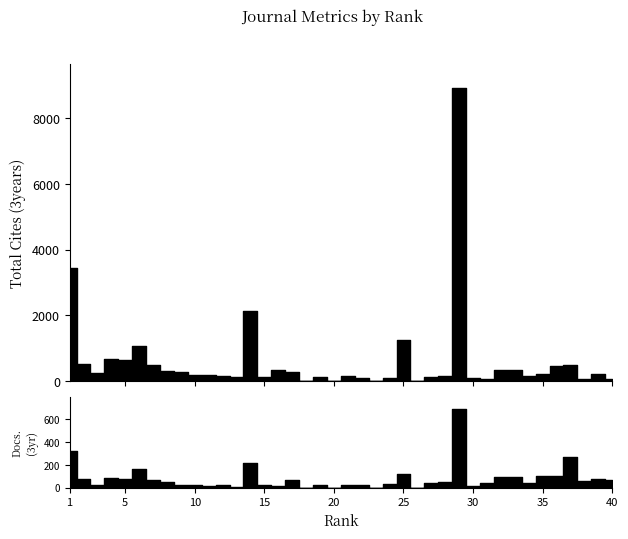

The Total Docs. (3years) series shows 39 at 27. True or false?

True